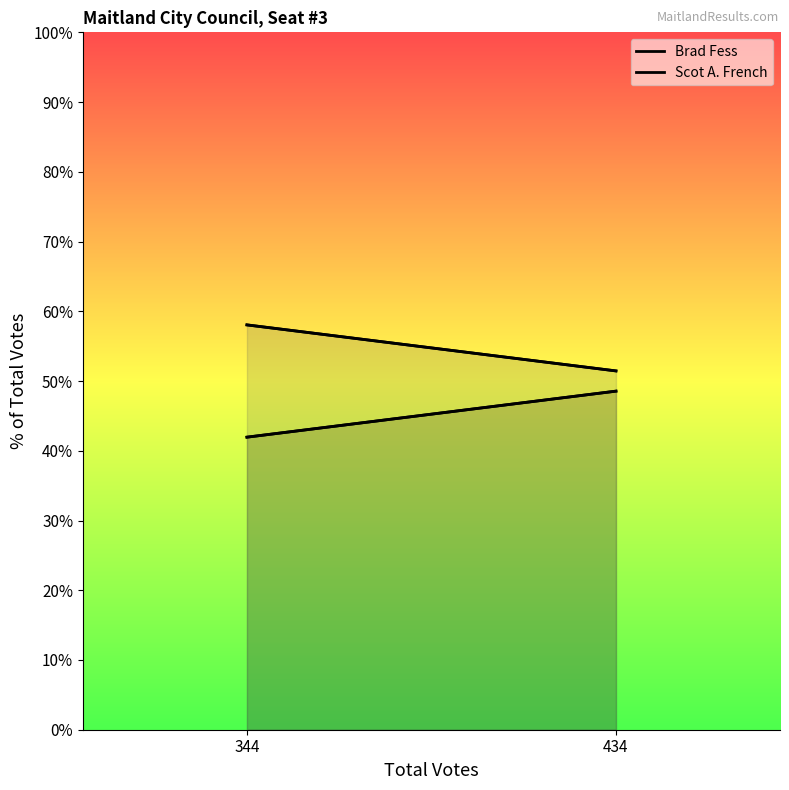

What is the value of the Scot A. French point at the 1st from the left?

58.0